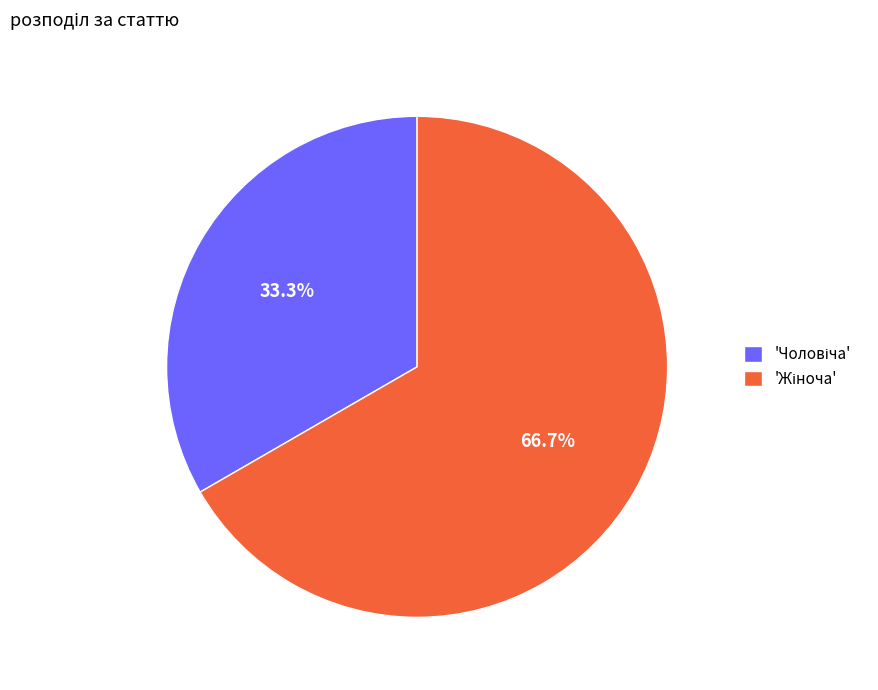

How many segments does this pie chart have?

2